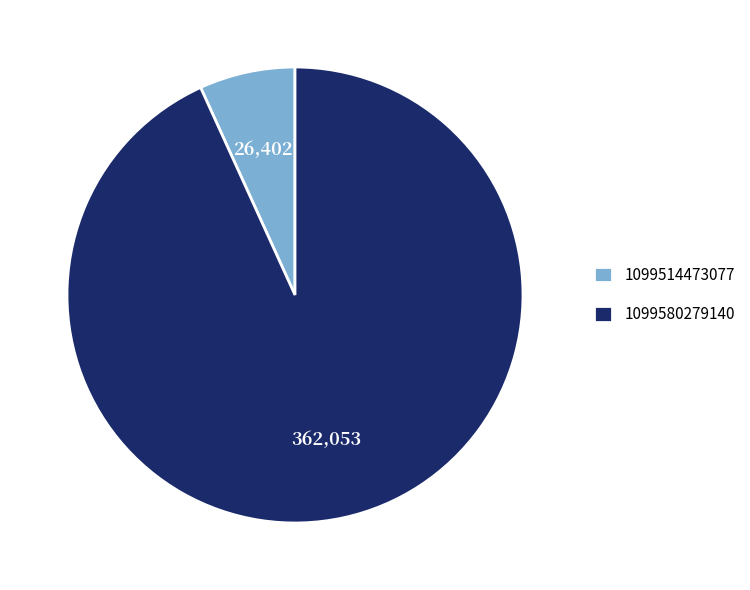

What is the ratio of the value at 1099580279140 to the value at 1099514473077?

13.7